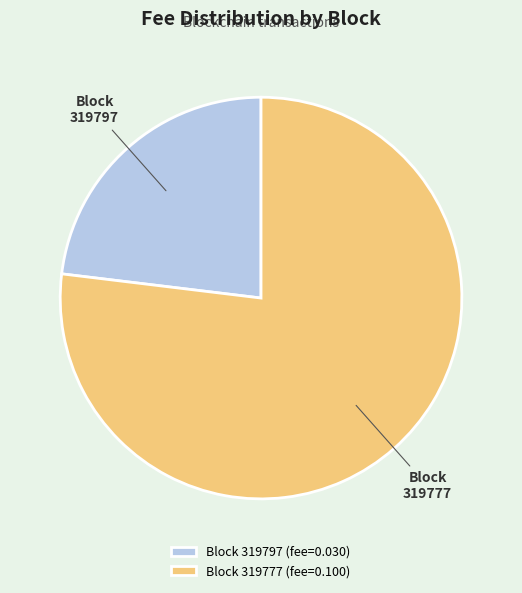

True or false: 319777 accounts for 64% of the total.

False